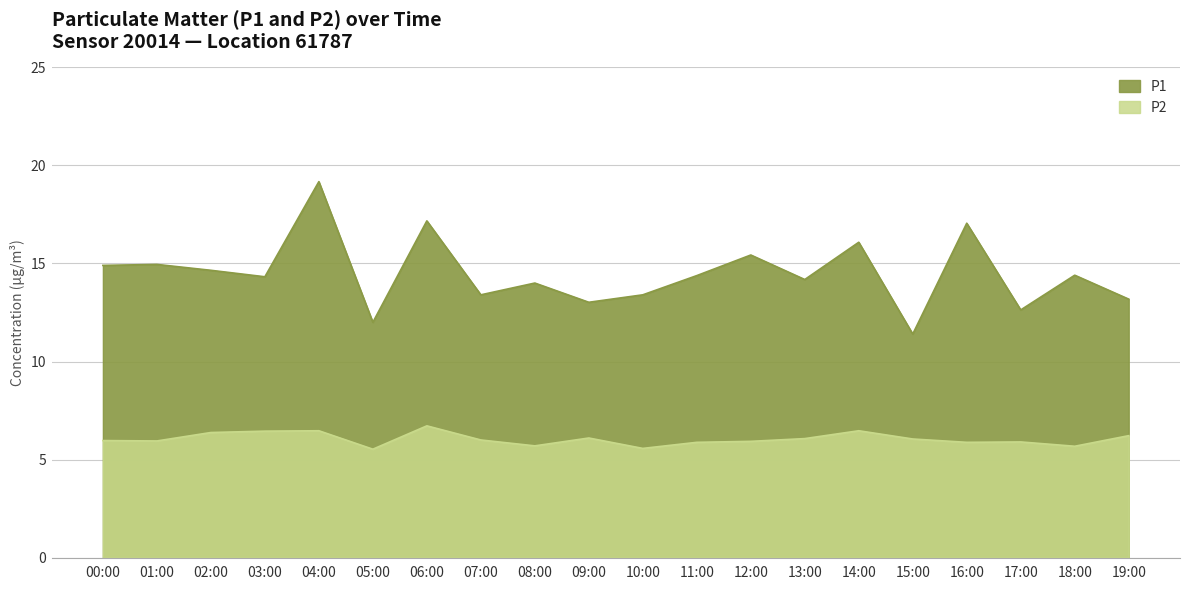

True or false: P1 and P2 intersect in this chart.

False